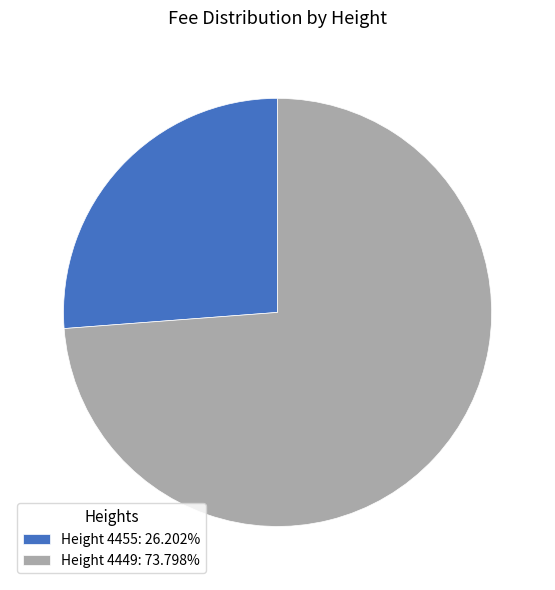

Do Height 4455: 26.202% and Height 4449: 73.798% together represent more than half of the pie?

Yes